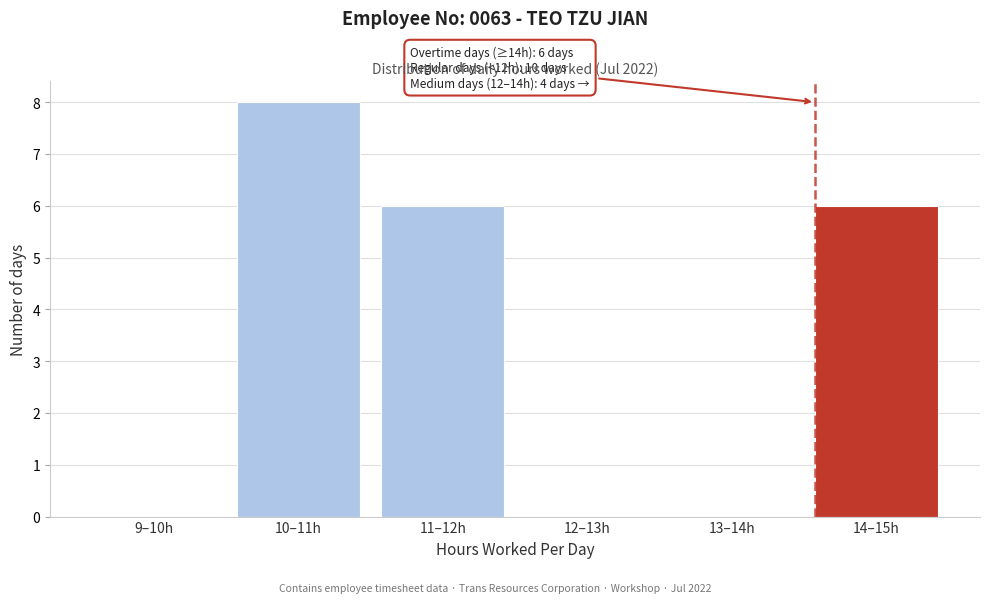

Reading left to right, what are all the values shown in this chart?

9–10h=0	10–11h=8	11–12h=6	12–13h=0	13–14h=0	14–15h=6